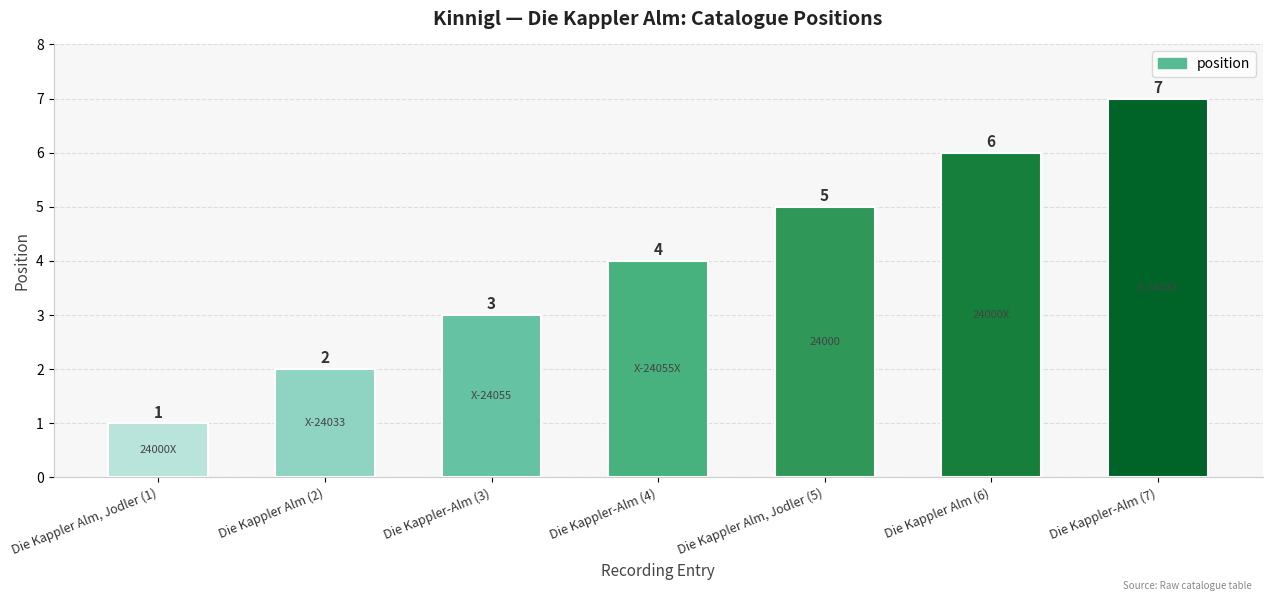

List the labels in order of value, smallest first.

Die Kappler Alm, Jodler (1), Die Kappler Alm (2), Die Kappler-Alm (3), Die Kappler-Alm (4), Die Kappler Alm, Jodler (5), Die Kappler Alm (6), Die Kappler-Alm (7)